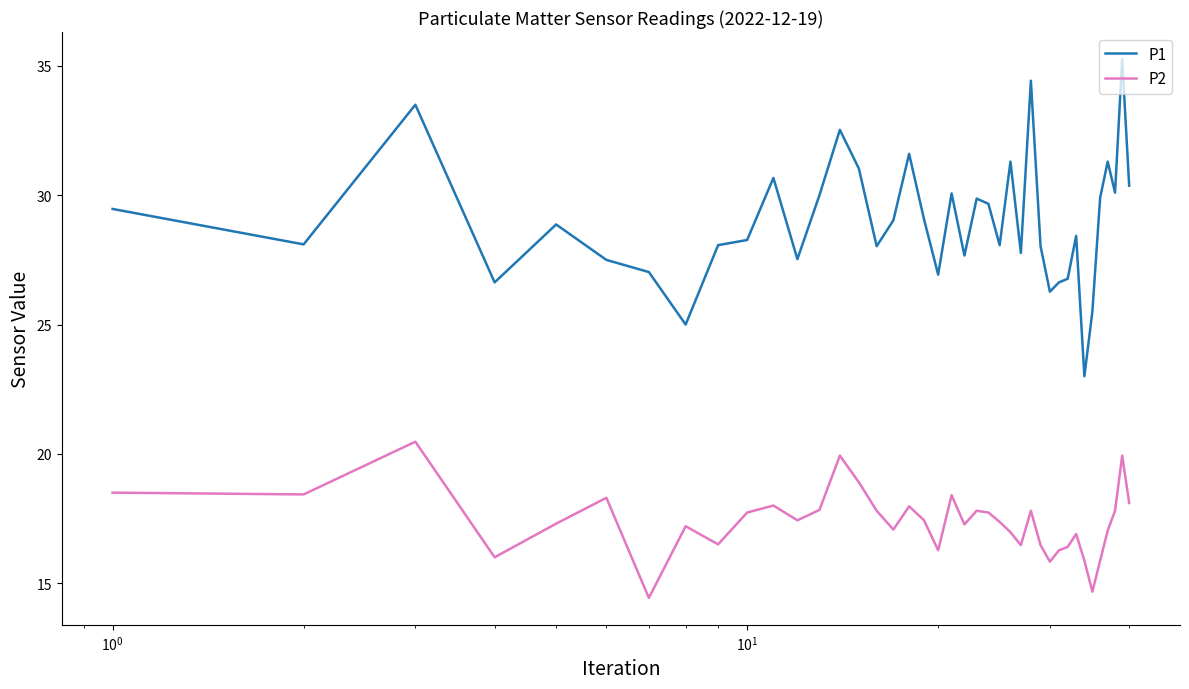

Which series has the largest total across all categories?

P1